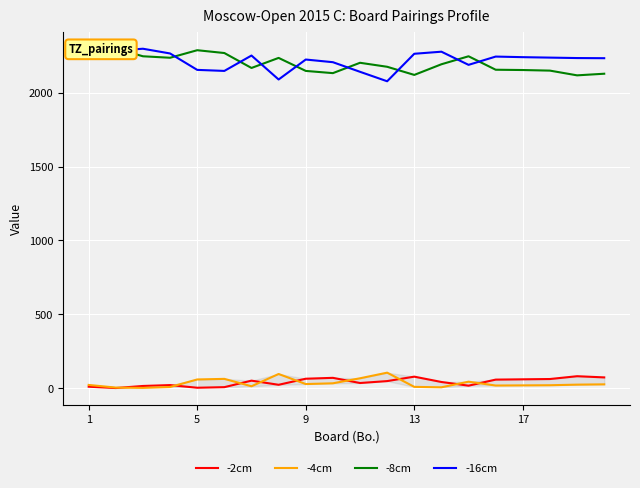

What is the maximum value for -16cm?

2297